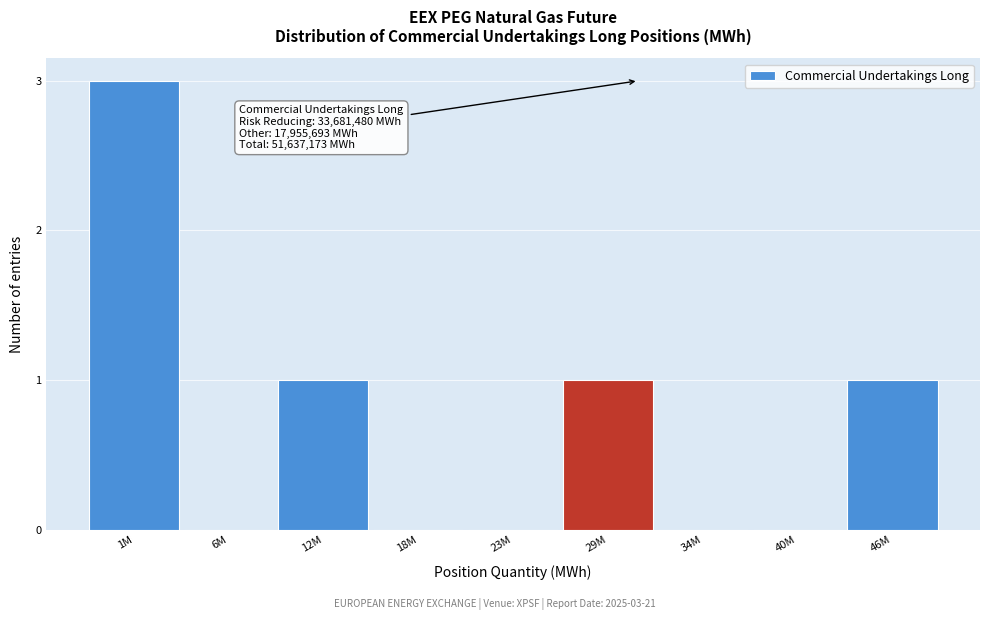

Reading left to right, what are all the values shown in this chart?

1M=3	6M=0	12M=1	18M=0	23M=0	29M=1	34M=0	40M=0	46M=1